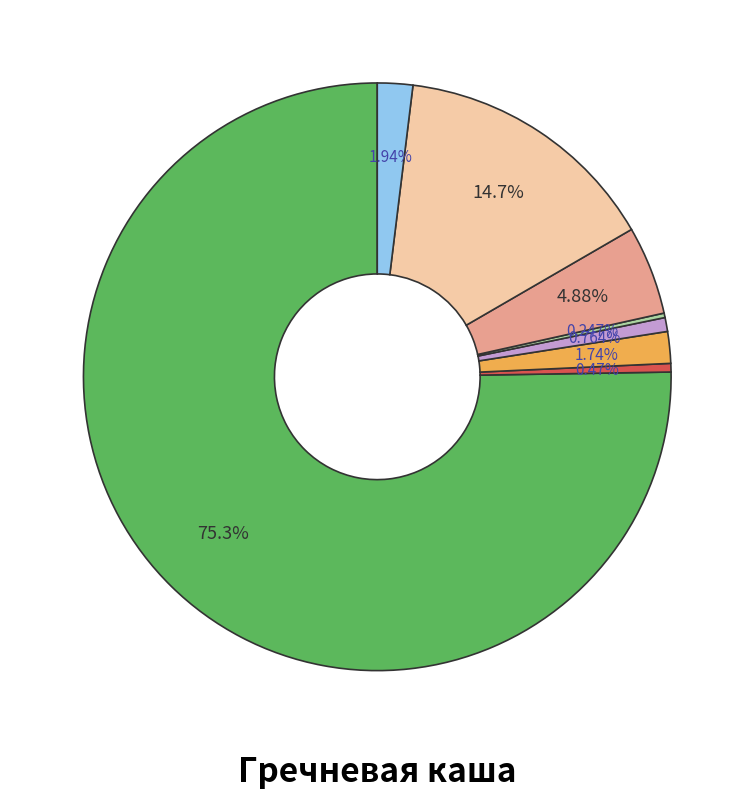

Does any single category account for the majority?

Yes